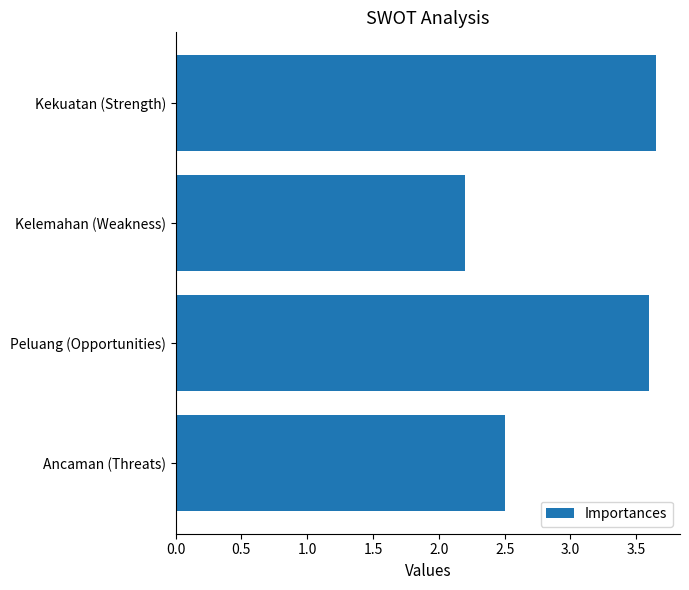

What is the label of the 1st bar from the top?

Kekuatan (Strength)